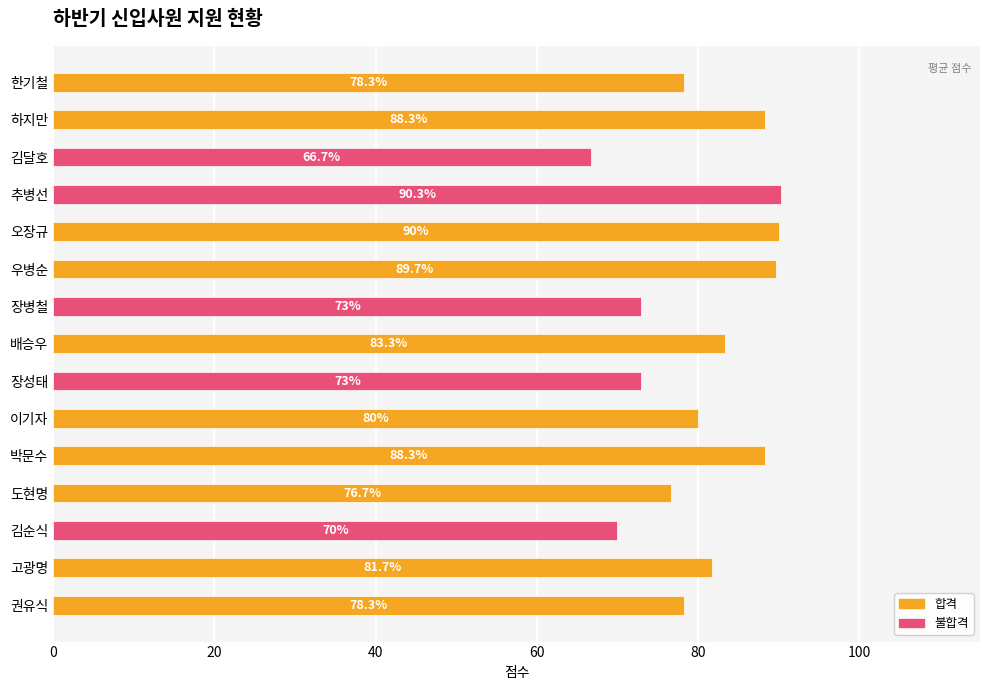

The value of 평균 at 고광명 is 81.7. True or false?

True